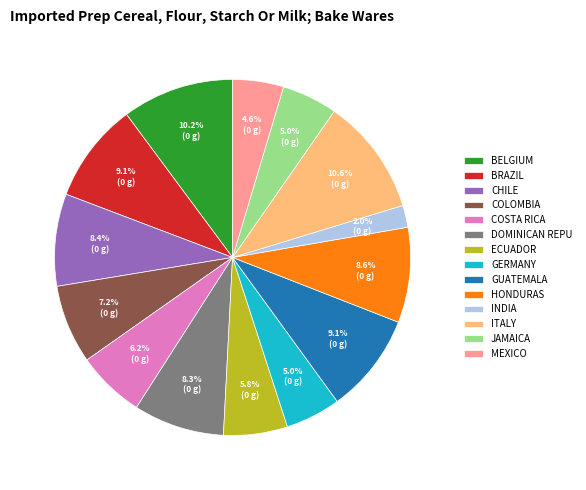

Between COLOMBIA and ITALY, which is larger?

ITALY